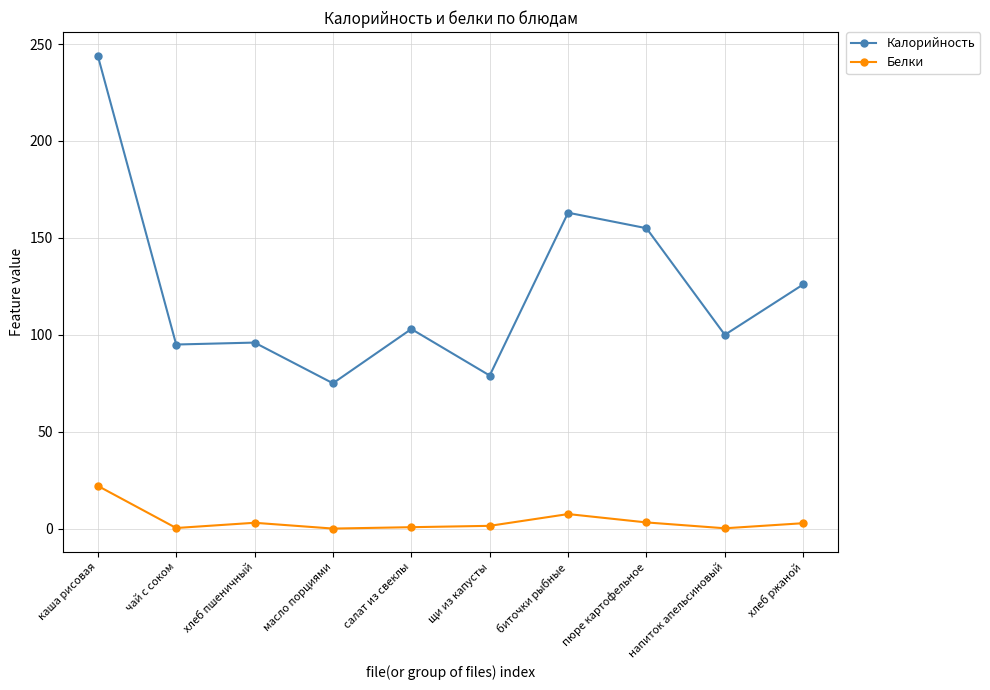

How many data points in Калорийность are less than 103?

5